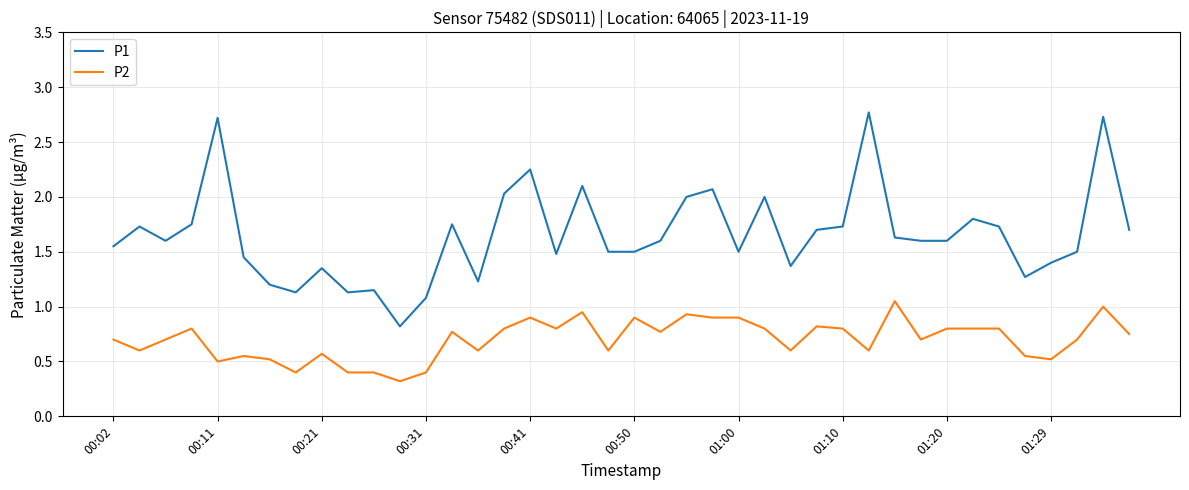

What is the lowest value of the P2 series?

0.3